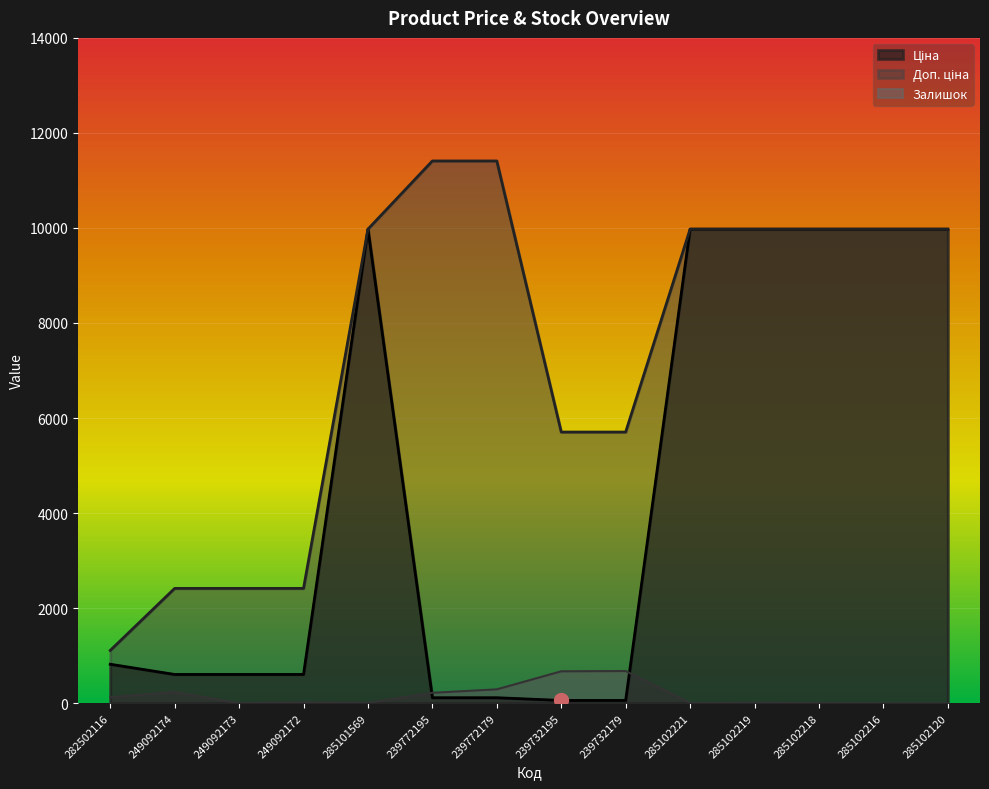

True or false: Доп. ціна and Залишок cross at least once.

False